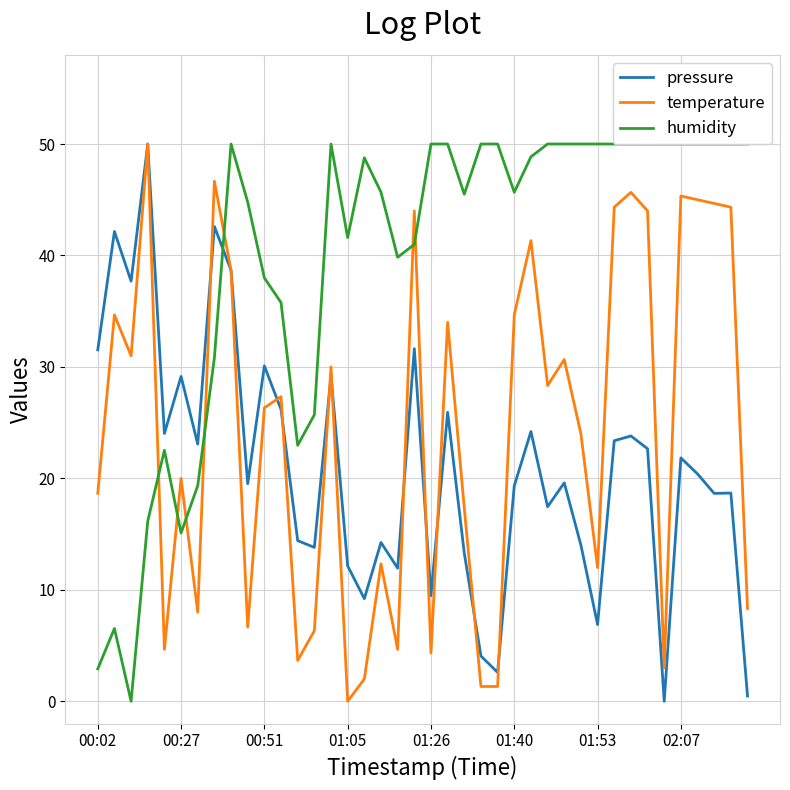

What is the total value across all series at 11?

89.3